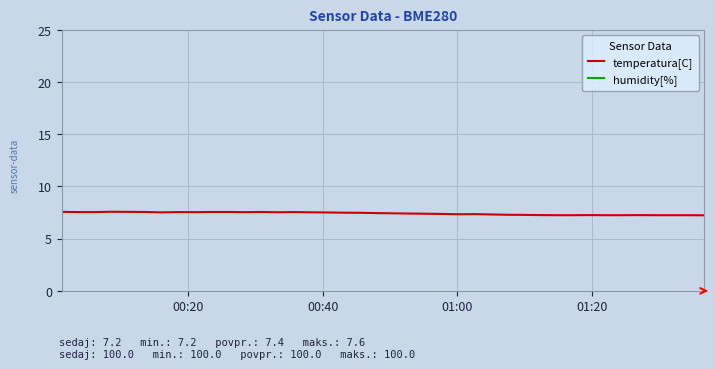

How many lines are shown in the chart?

2